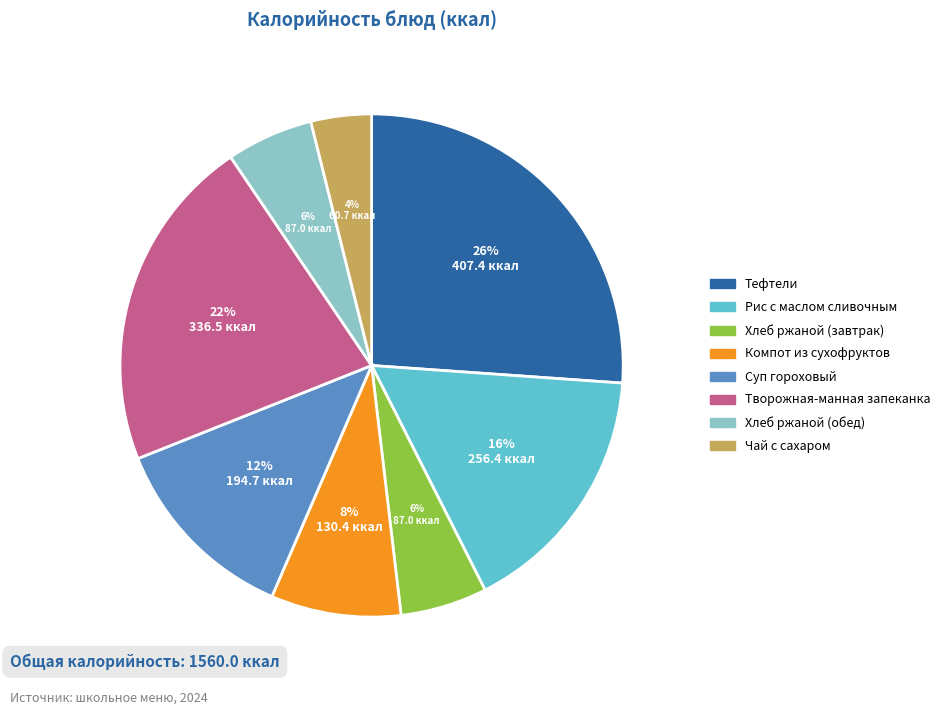

Which slice is the smallest?

Чай с сахаром